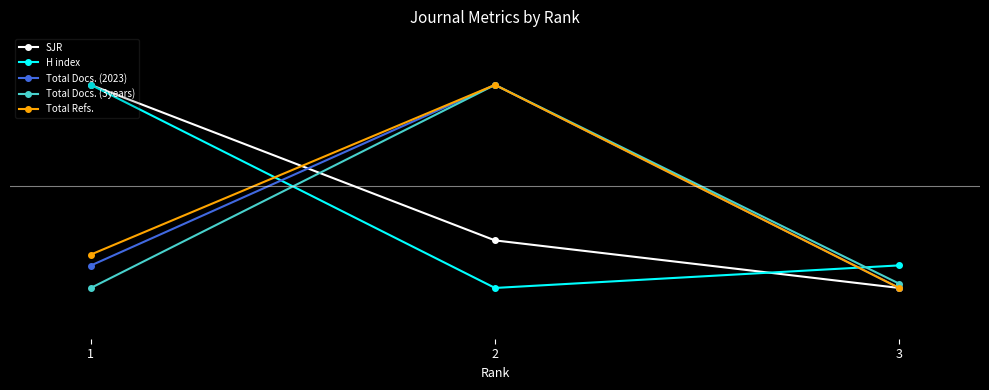

At which category is the sum across all series the highest?

2